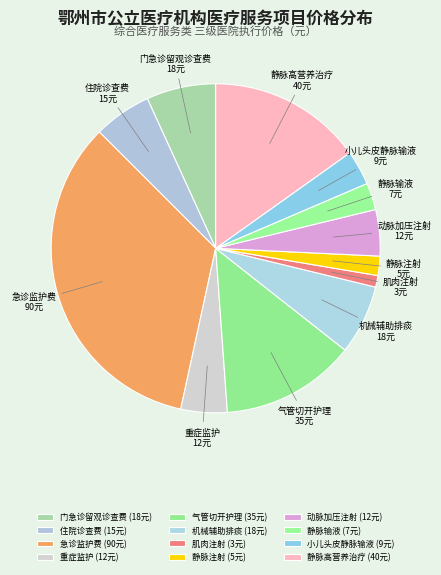

What is the largest slice in the pie chart?

急诊监护费